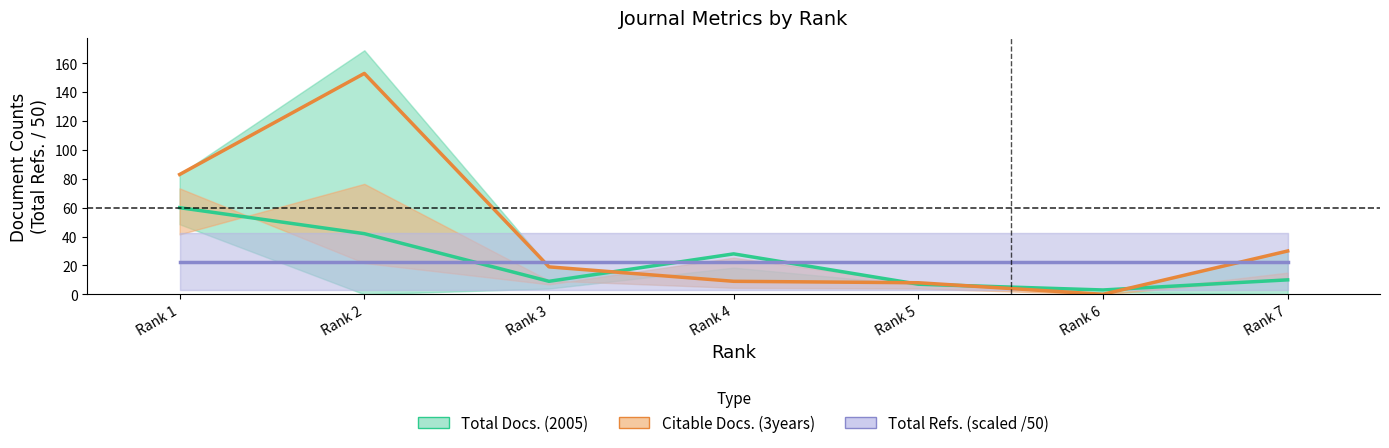

Which has a higher value, Rank 5 or Rank 6?

Rank 5